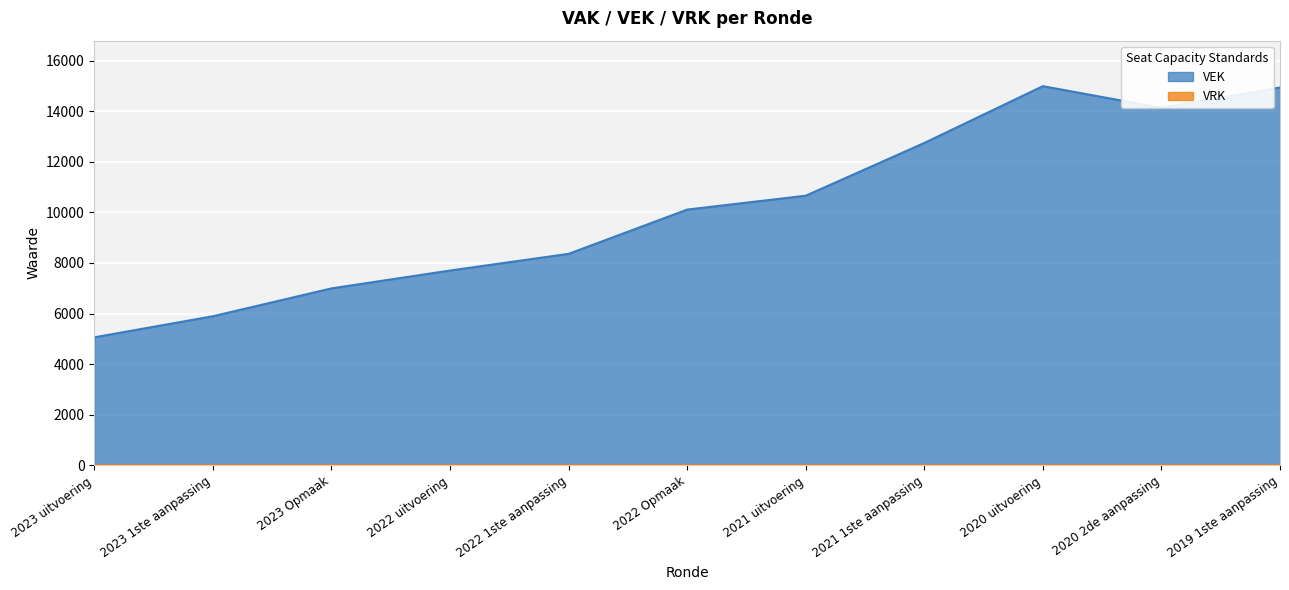

What is the smallest value displayed?

0